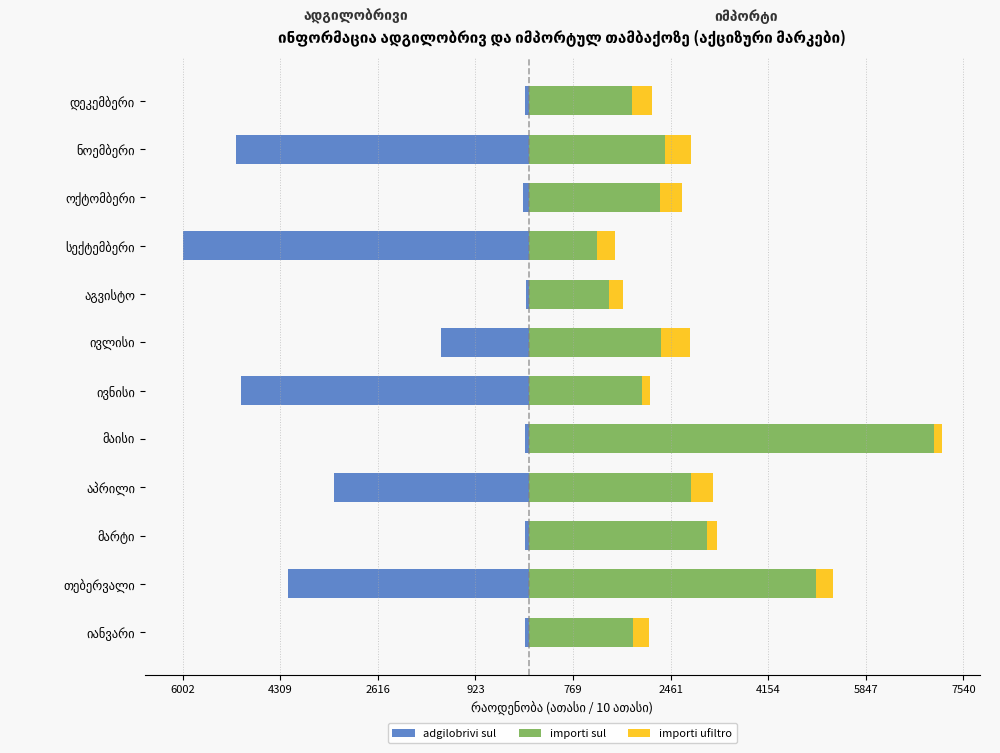

What is the maximum value shown in the chart?

7033.4